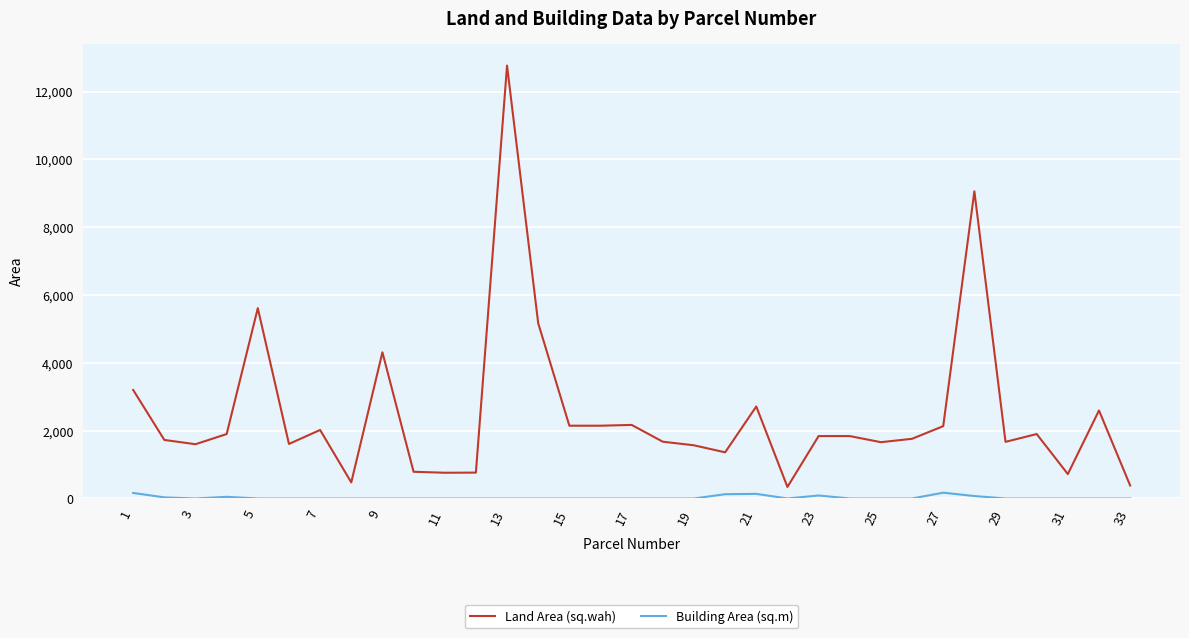

At how many categories does at least one series exceed 3917?

5